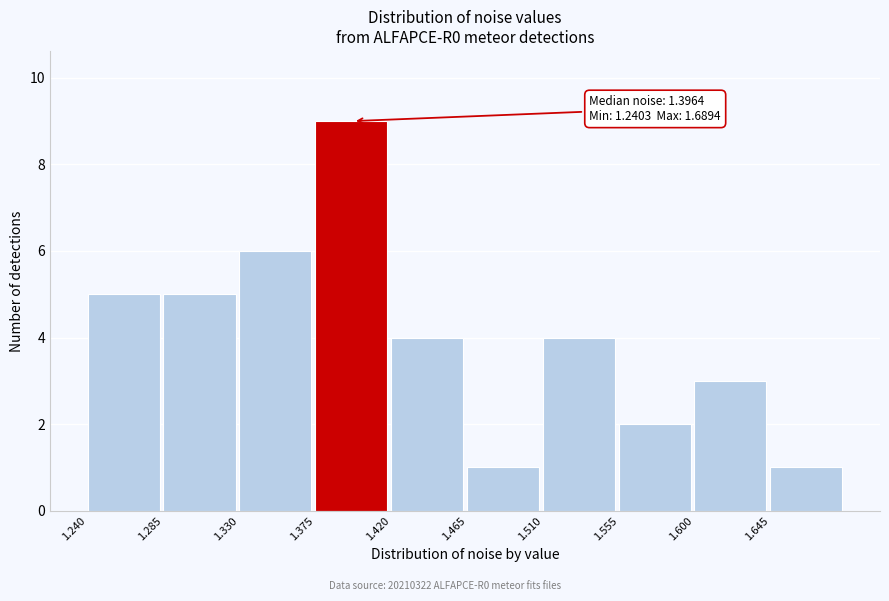

Which range on the x-axis has the tallest bar?

1.375 to 1.420